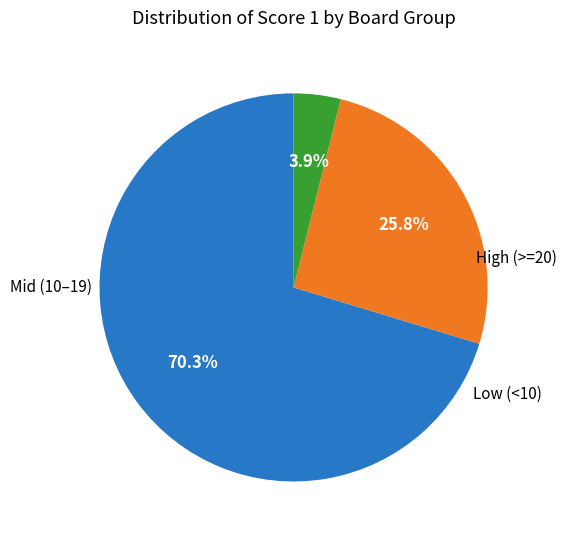

Is there any slice that represents more than half of the pie?

Yes